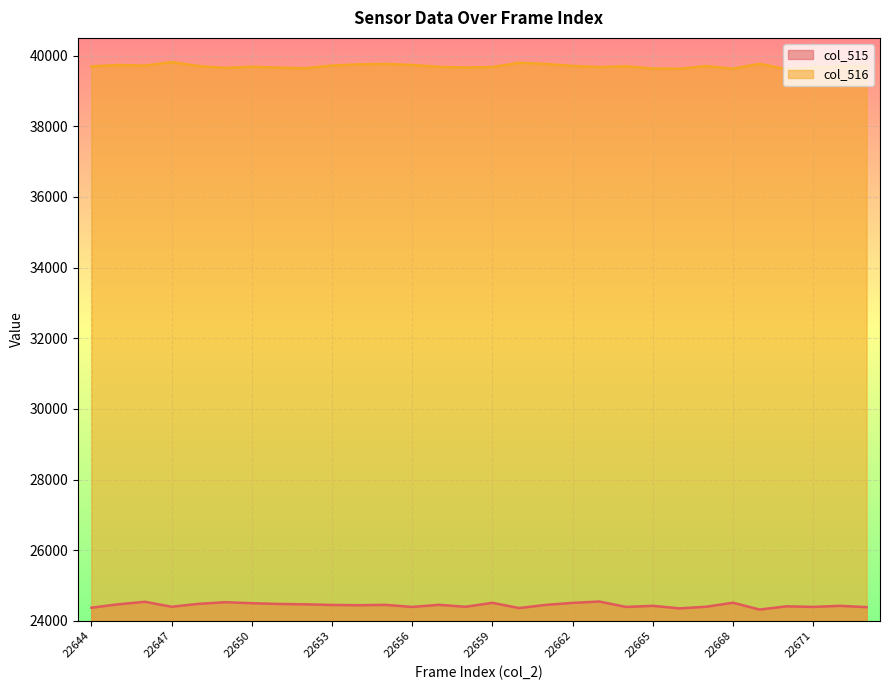

What is the total value across all series at 22650?

64187